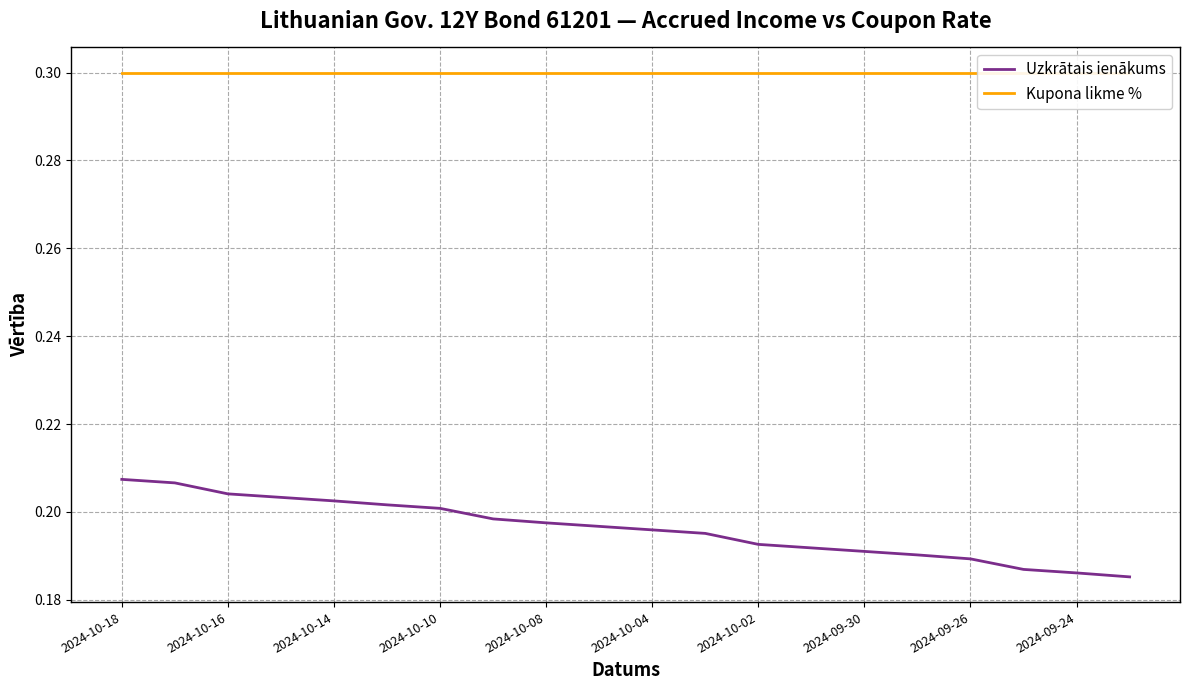

Is it true that Uzkrātais ienākums equals 0.3 at 2024-09-24?

False